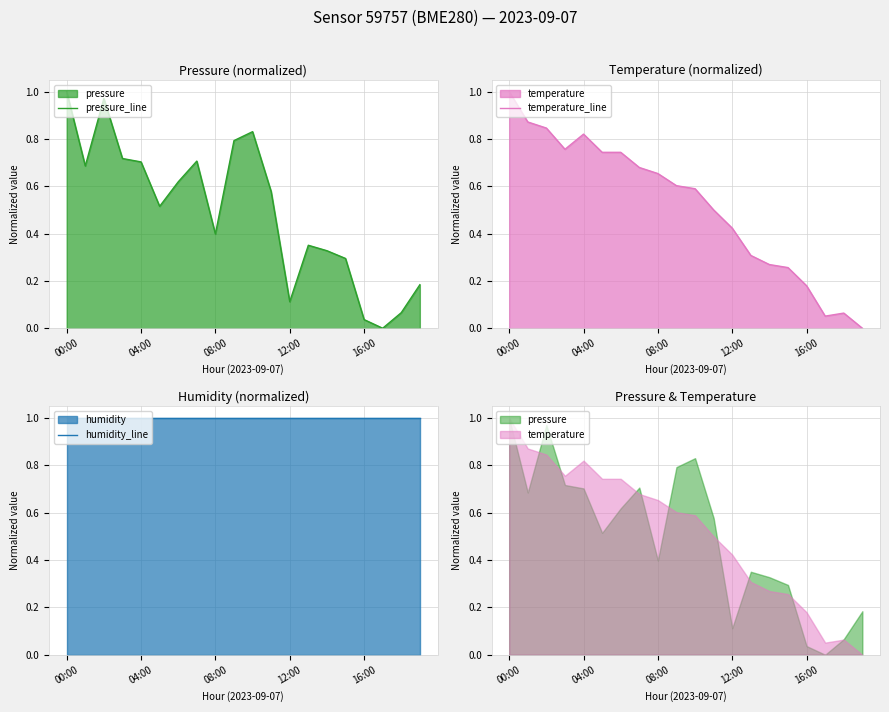

Which series has the largest total across all categories?

humidity_line